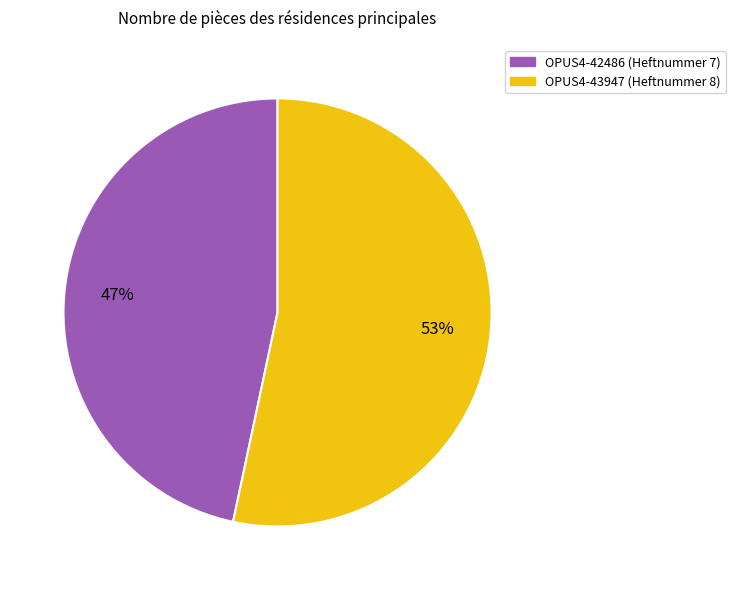

True or false: OPUS4-43947 accounts for 53% of the total.

True